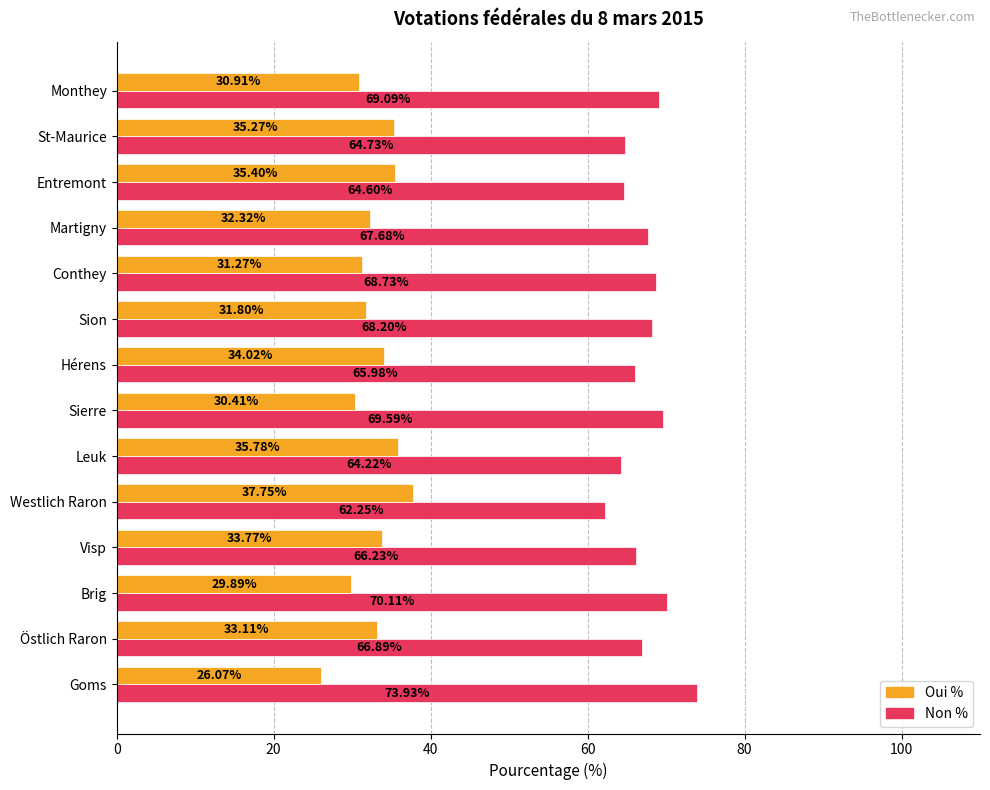

Rank the categories by Non % value from highest to lowest.

Goms, Brig, Sierre, Monthey, Conthey, Sion, Martigny, Östlich Raron, Visp, Hérens, St-Maurice, Entremont, Leuk, Westlich Raron